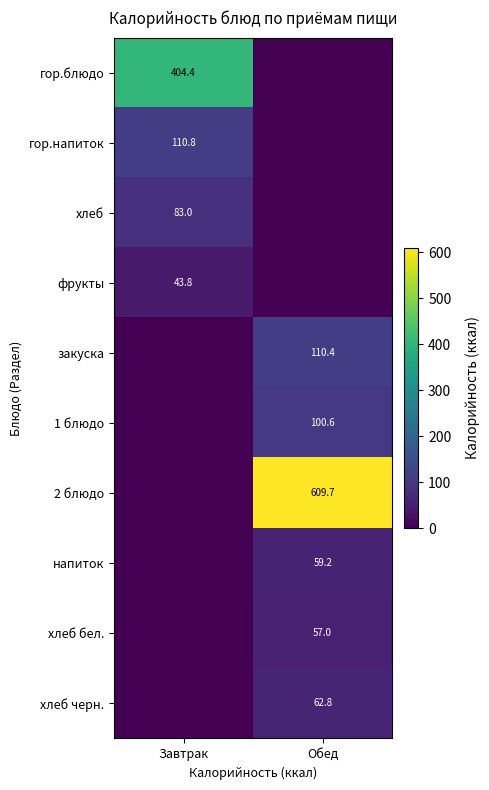

The хлеб черн. series shows 19.0 at Обед. True or false?

False